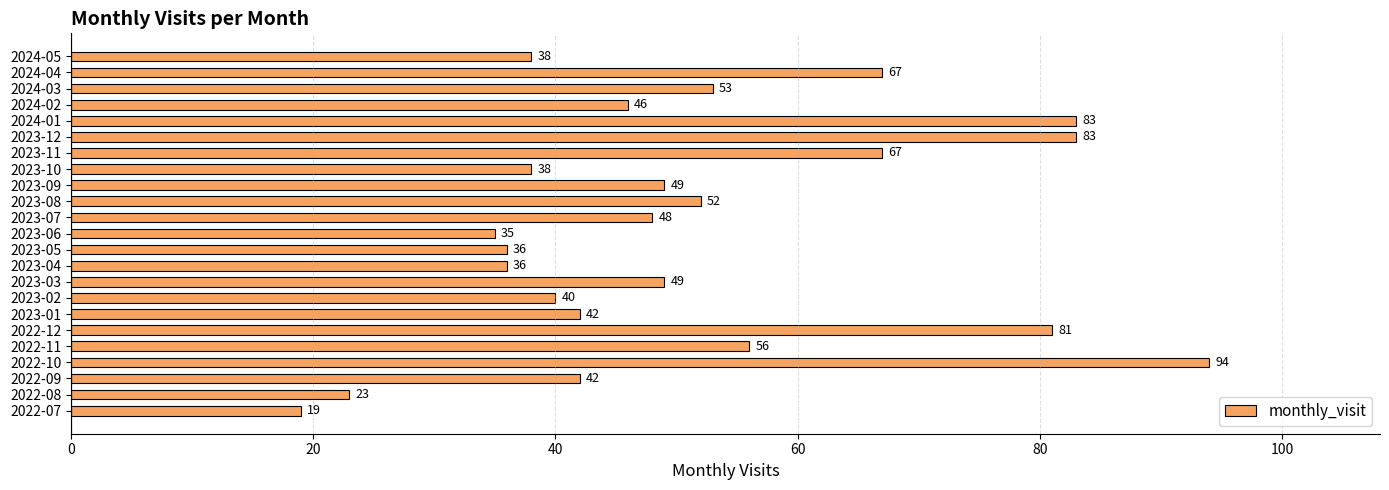

At which label is the value closest to 56?

2022-11